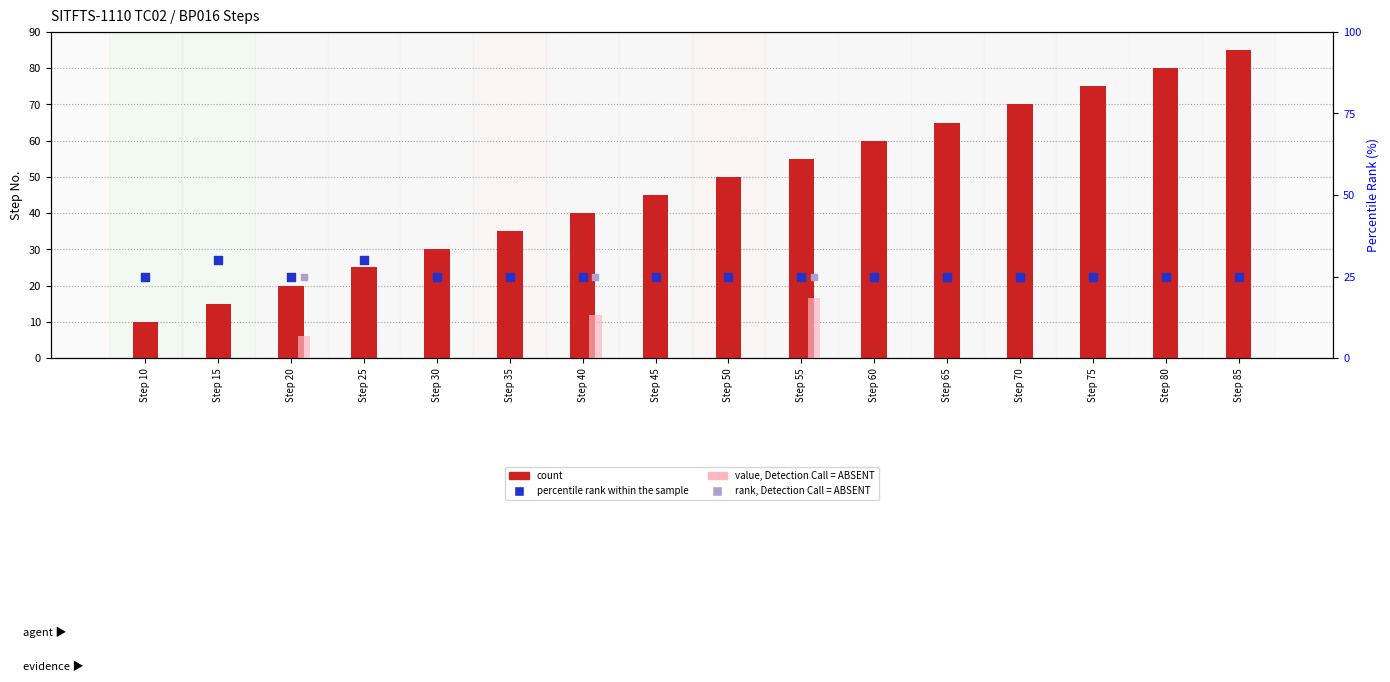

Which series has the largest total across all categories?

count